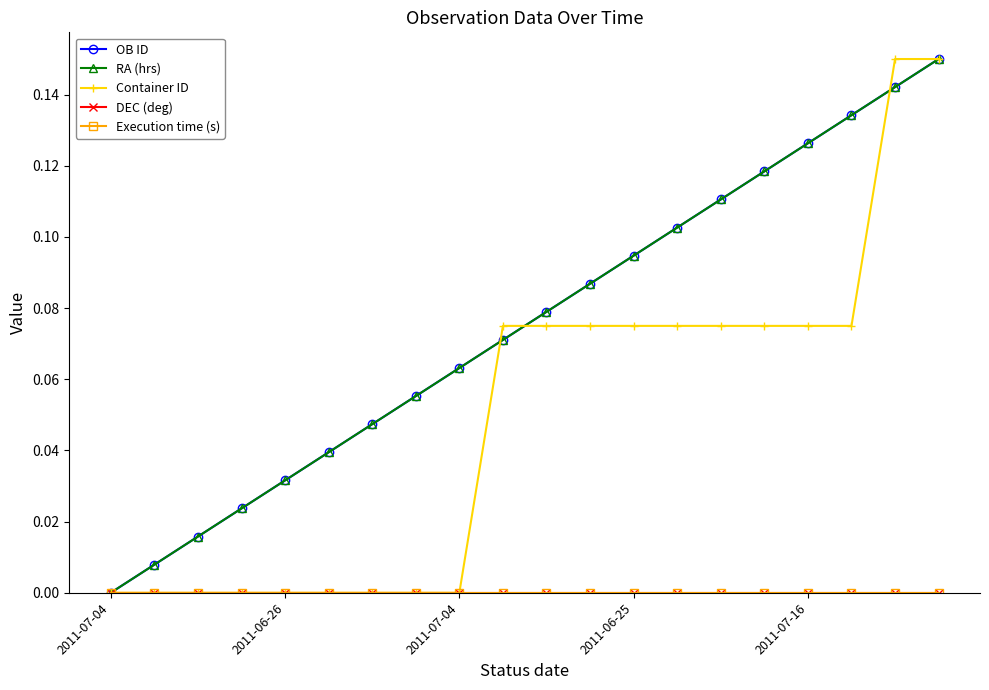

At which category is the sum across all series the highest?

19